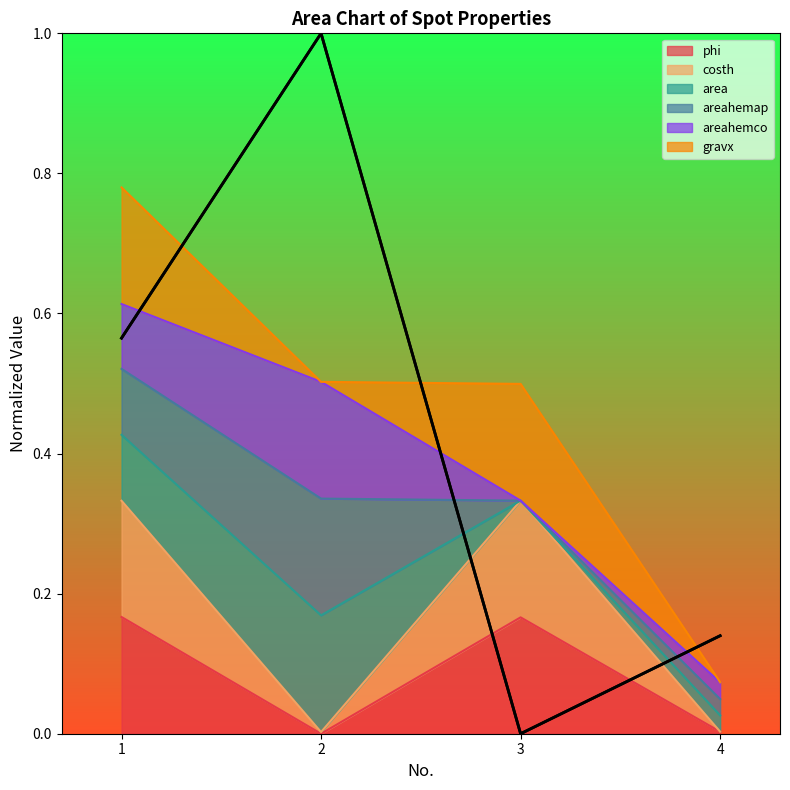

What is the difference between the maximum and minimum values in the costh series?

0.3